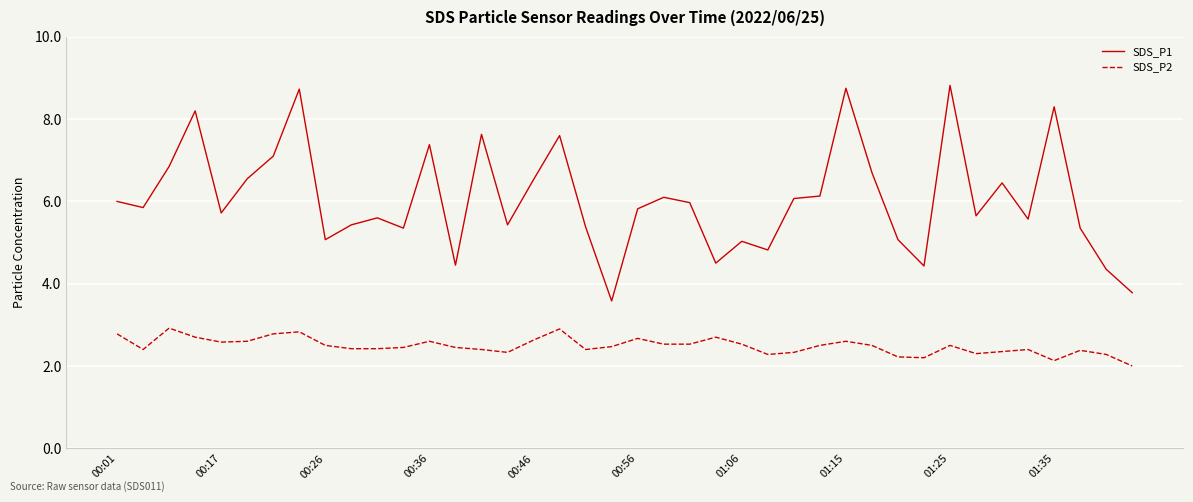

What is the difference between the maximum and minimum values in the SDS_P2 series?

0.9